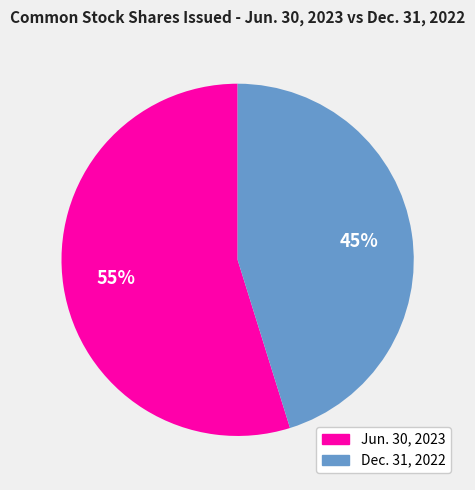

To the nearest percent, what is the average slice percentage?

50%